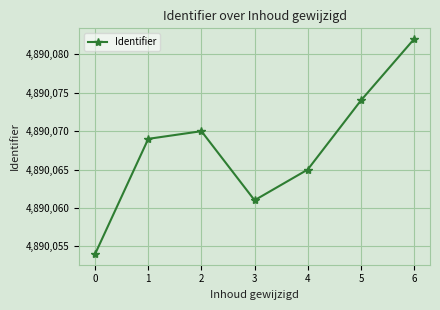

True or false: the data shows 8766288 at 4.

False